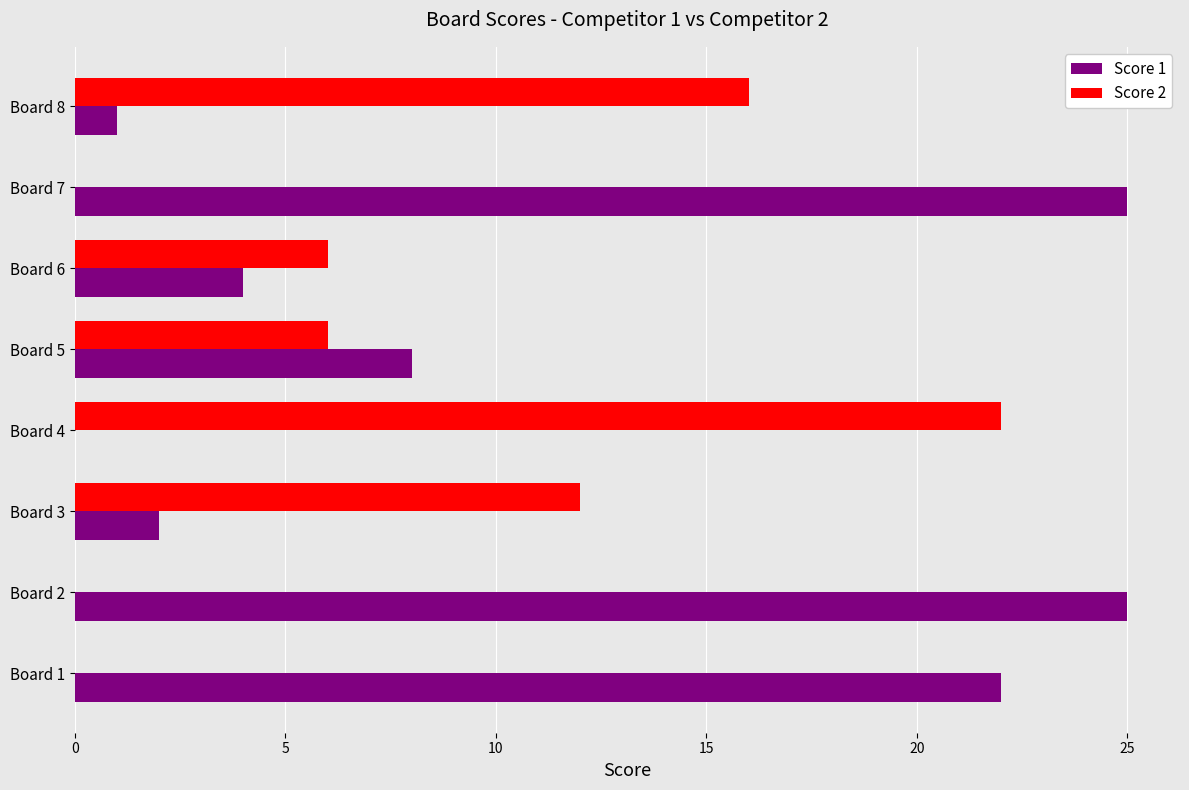

Which series has the largest total across all categories?

Score 1